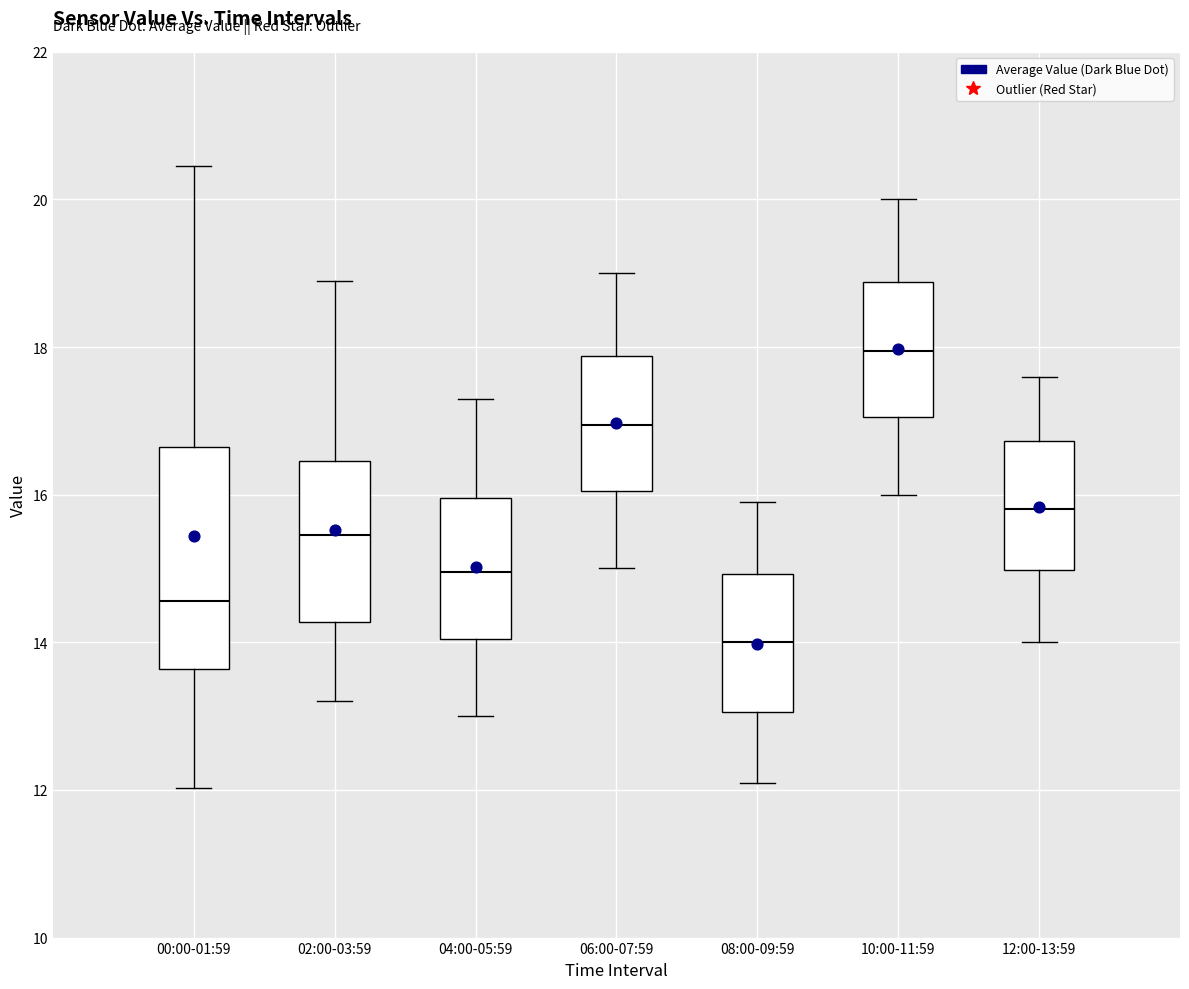

Which box is the tallest, from its lower edge to its upper edge?

00:00-01:59